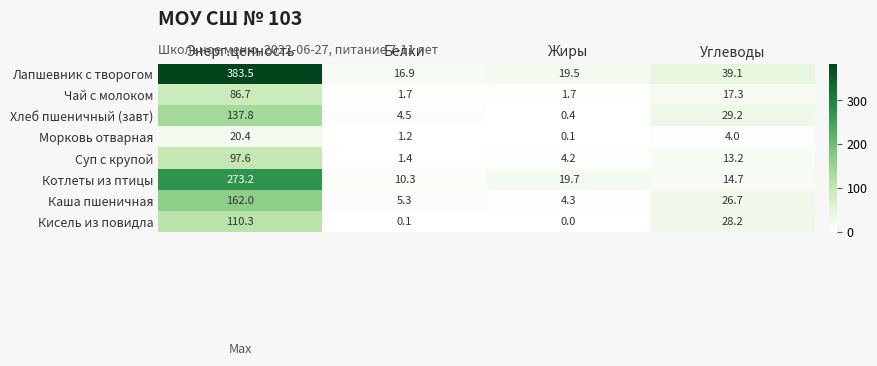

Read the Лапшевник с творогом value at Жиры.

19.5